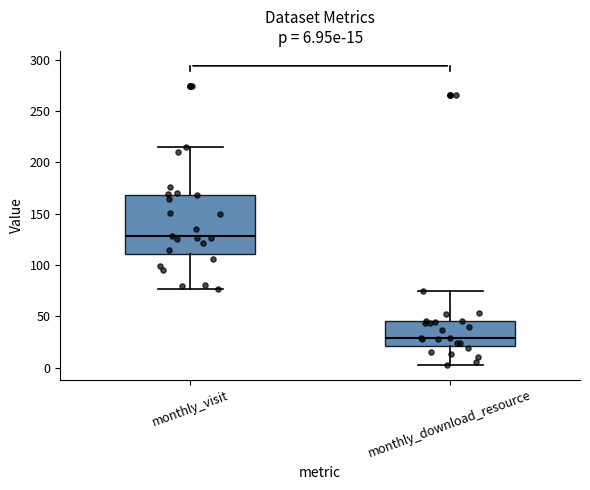

Which box's median line is the highest?

monthly_visit